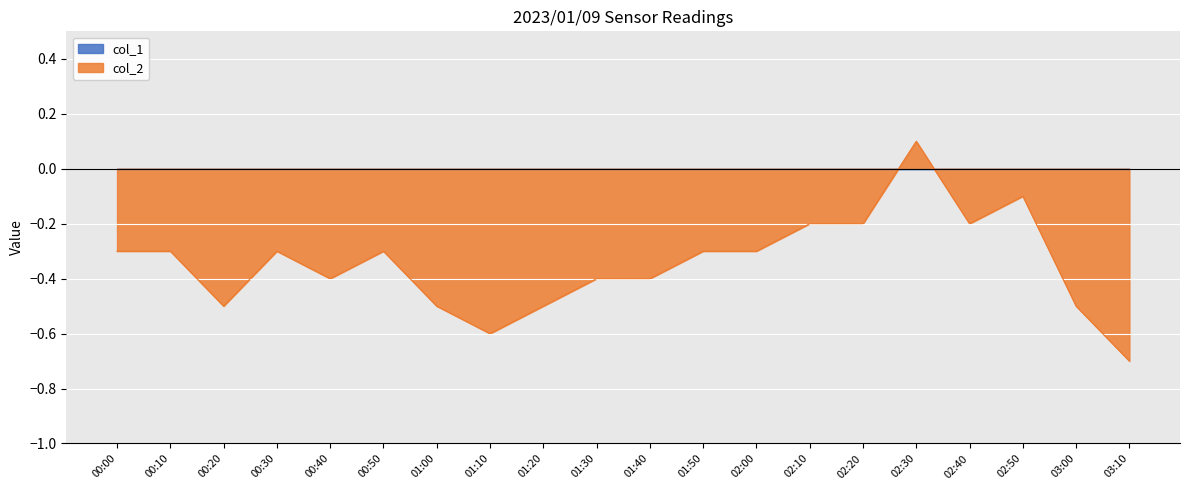

How many lines are shown in the chart?

2